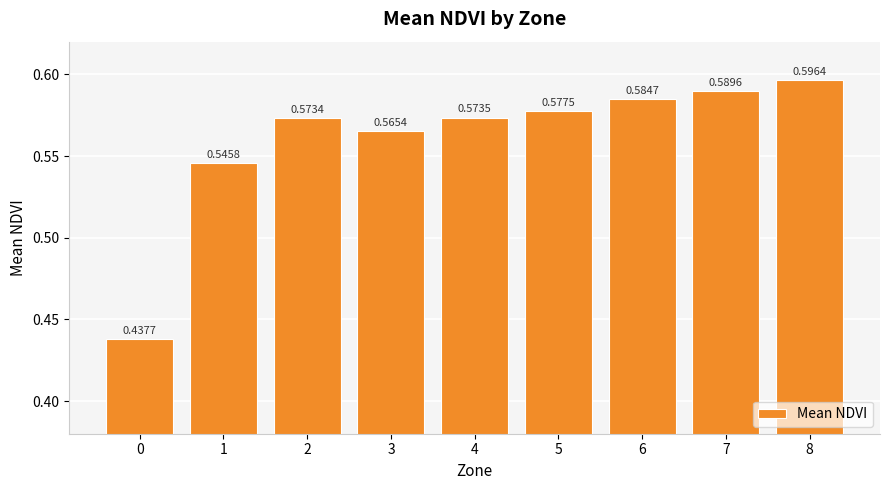

Between 8 and 3, which is larger?

8